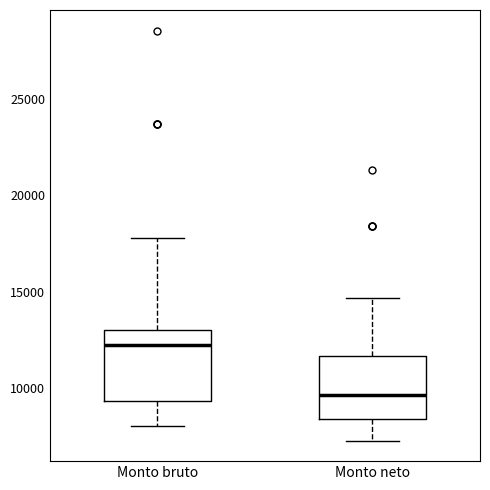

Where does the lower whisker of the box for Monto neto end on the y-axis? The values are not printed on the chart, so give them approximately, as read against the axis.

7500